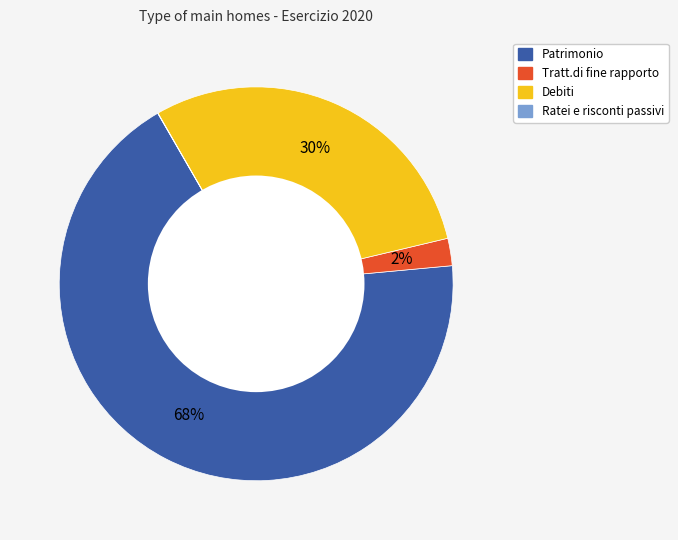

What is the largest slice in the pie chart?

Patrimonio